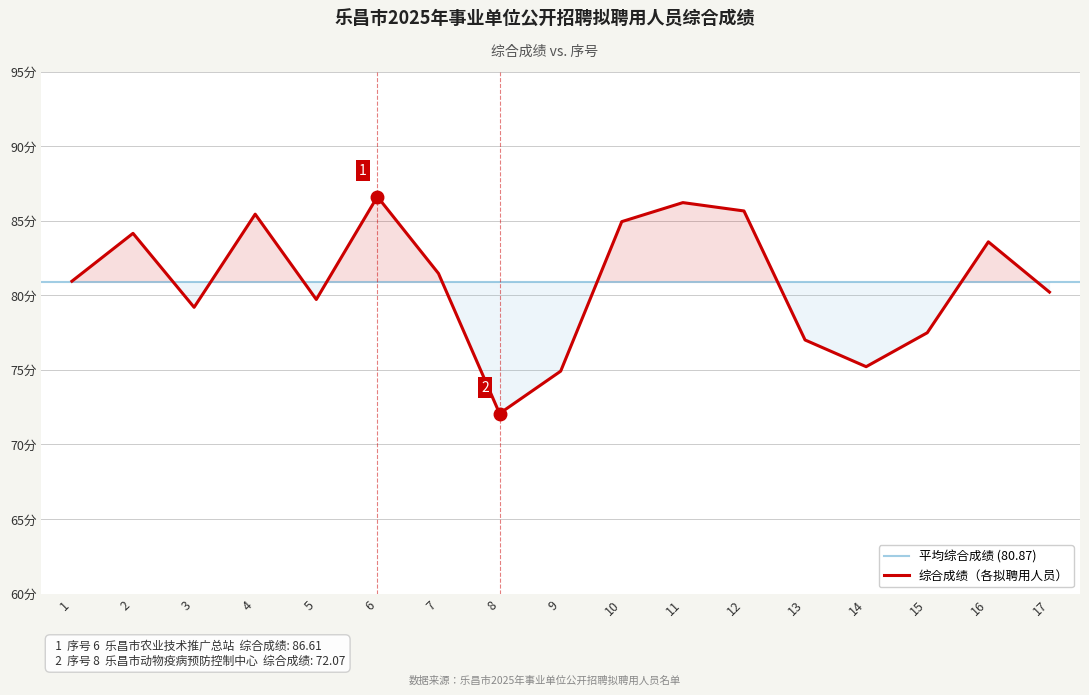

What is the value of the 16th point from the left?

83.6